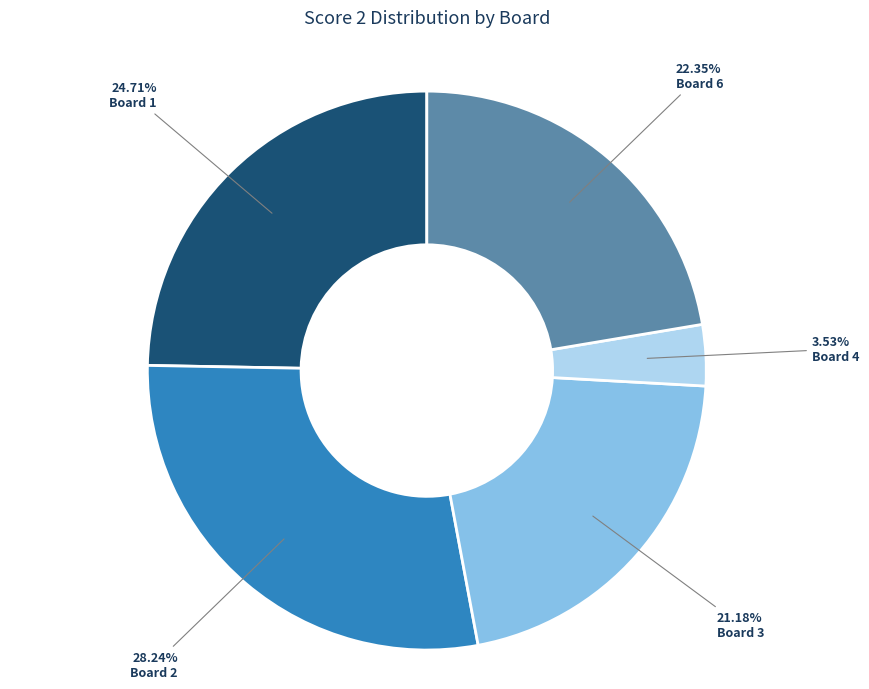

Is there a majority slice in this chart?

No